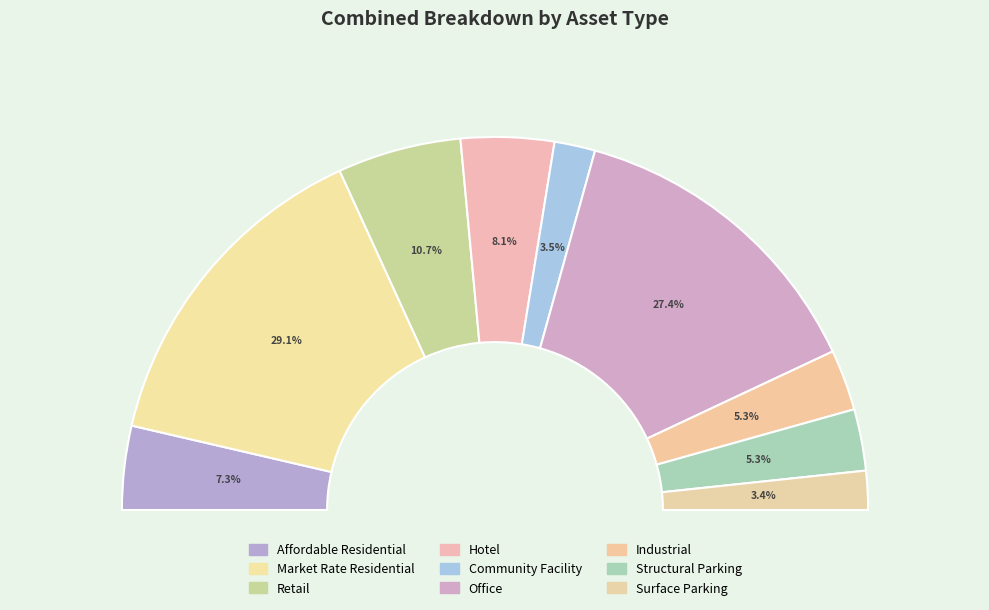

Does Hotel represent more than half of the total?

No